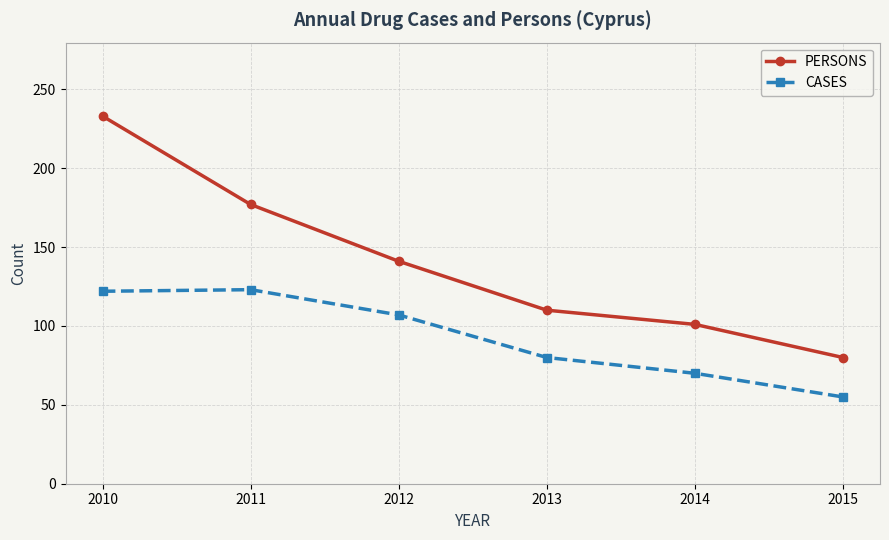

True or false: CASES and PERSONS intersect in this chart.

False